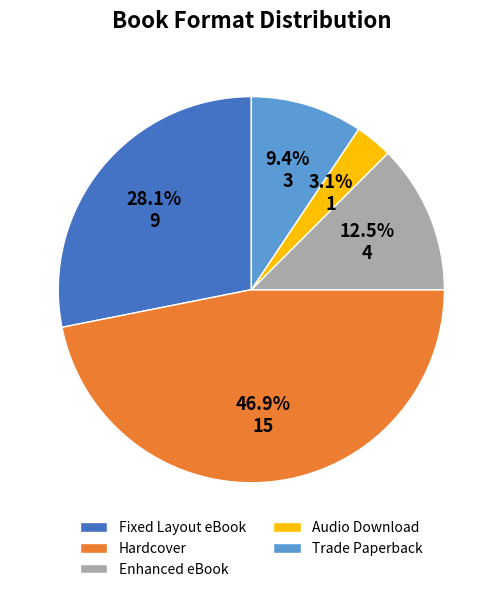

To the nearest percent, what portion does Fixed Layout eBook represent?

28%